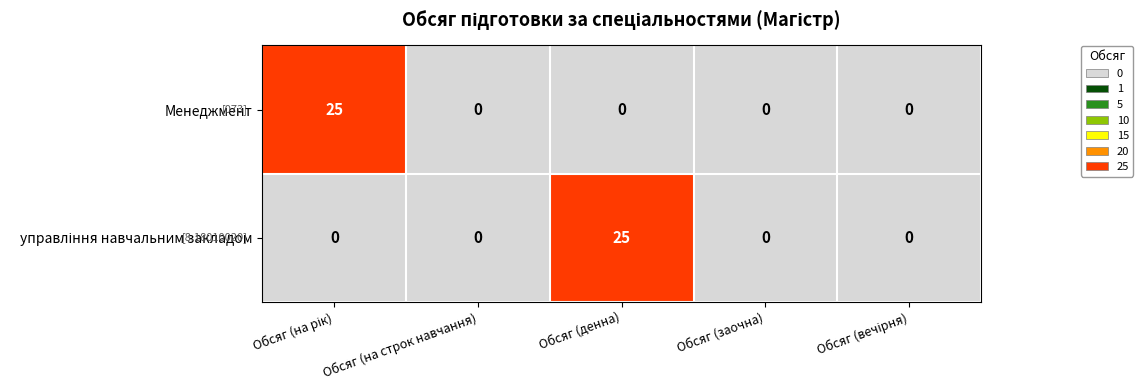

What is the sum of all Менеджмент values?

25